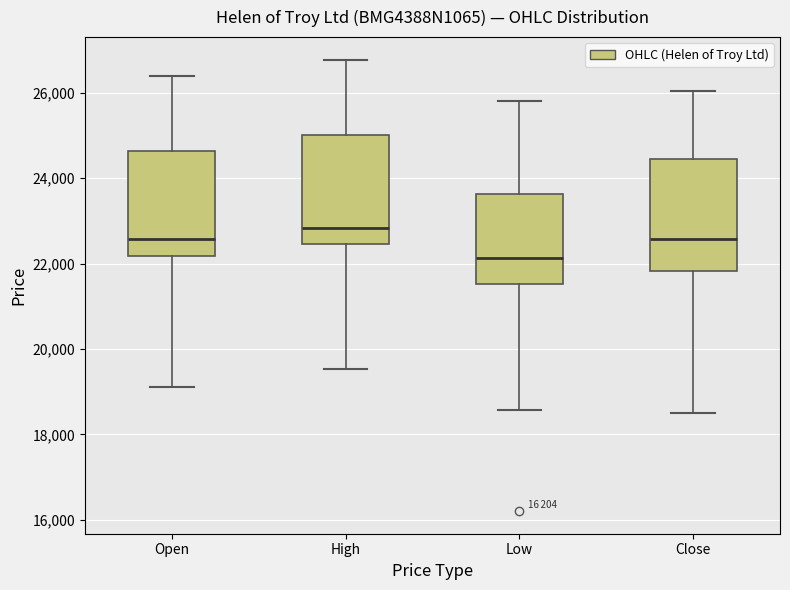

Reading left to right, read every box against the y-axis: the position of its median line, the range the box covers, and the ends of its whiskers. The values are not printed on the chart, so give them approximately, as read against the axis.

Open: median 22600, box 22200 to 24600, whiskers 19200 to 26400
High: median 22800, box 22400 to 25000, whiskers 19600 to 26800
Low: median 22200, box 21600 to 23600, whiskers 18600 to 25800
Close: median 22600, box 21800 to 24400, whiskers 18600 to 26000